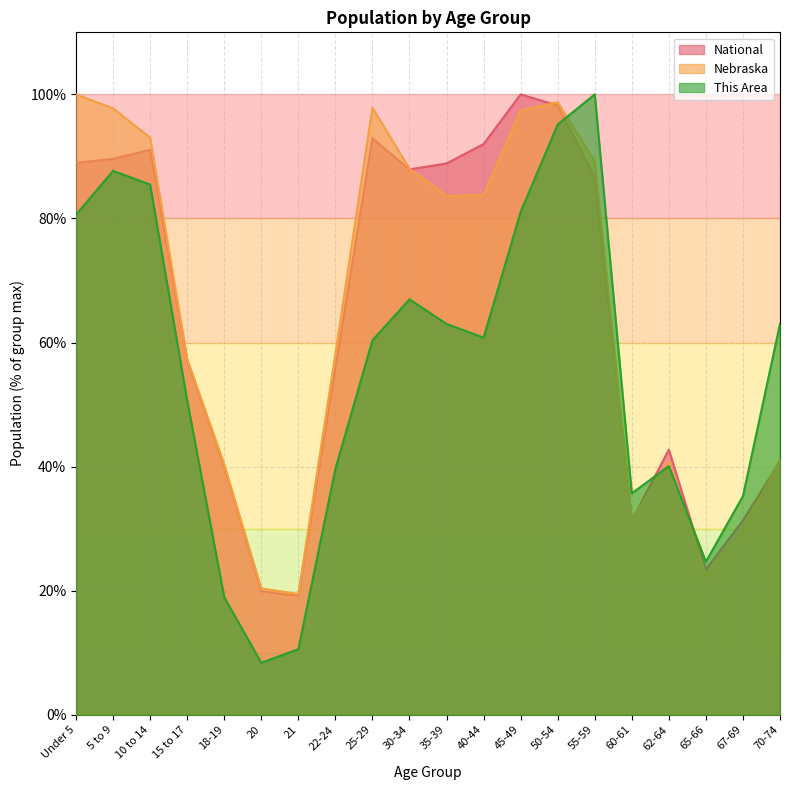

Reading left to right, what are all the values shown in this chart?

This Area: 80.6	87.7	85.5	50.7	18.9	8.4	10.6	39.6	60.4	67.0	63.0	60.8	81.1	95.2	100.0	35.7	40.1	24.7	35.2	63.0
Nebraska: 100.0	97.7	93.0	57.4	40.4	20.4	19.5	58.2	97.9	88.0	83.7	83.8	97.4	98.7	89.2	31.6	40.8	22.5	29.7	41.2
National: 89.0	89.6	91.1	57.0	40.0	19.9	19.2	56.0	92.9	87.9	88.9	92.0	100.0	98.2	86.6	31.3	42.7	23.4	31.3	40.9